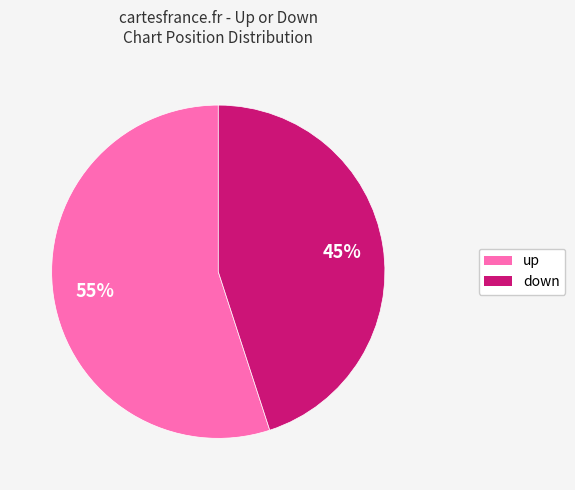

Count the number of slices in the pie.

2